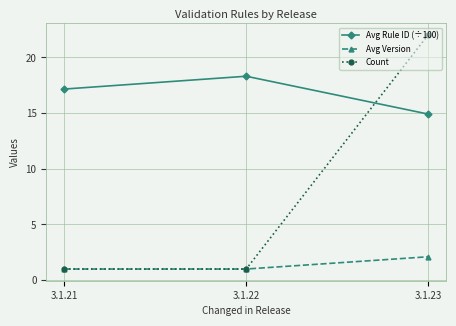

Rank the series by their average value, from highest to lowest.

Avg Rule ID (÷100), Count, Avg Version